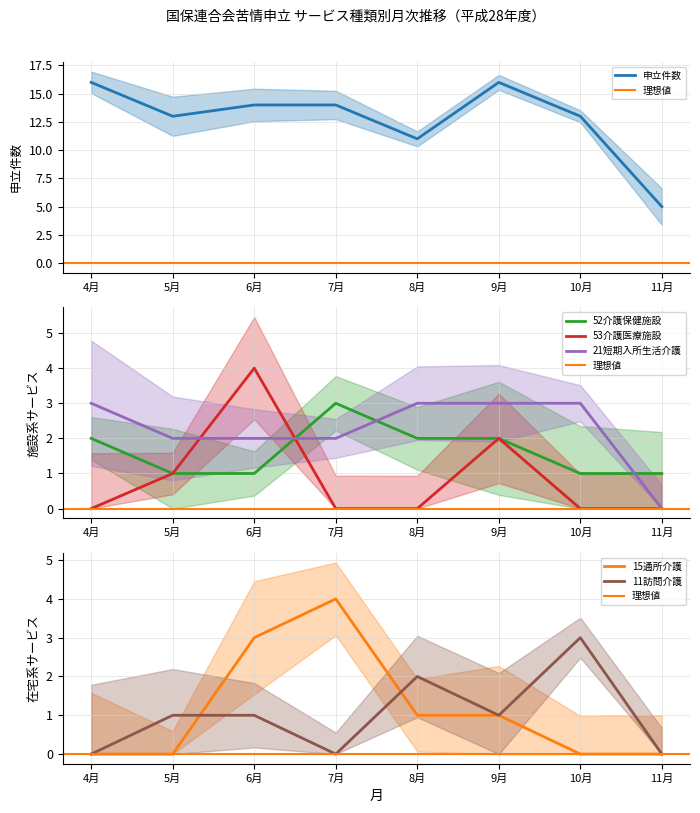

What is the average value of the 11訪問介護 series?

1